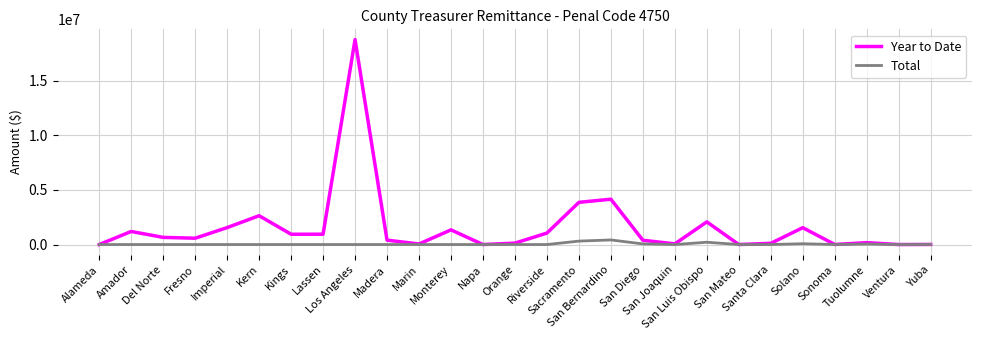

List the series in order of their overall mean, highest first.

Year to Date, Total